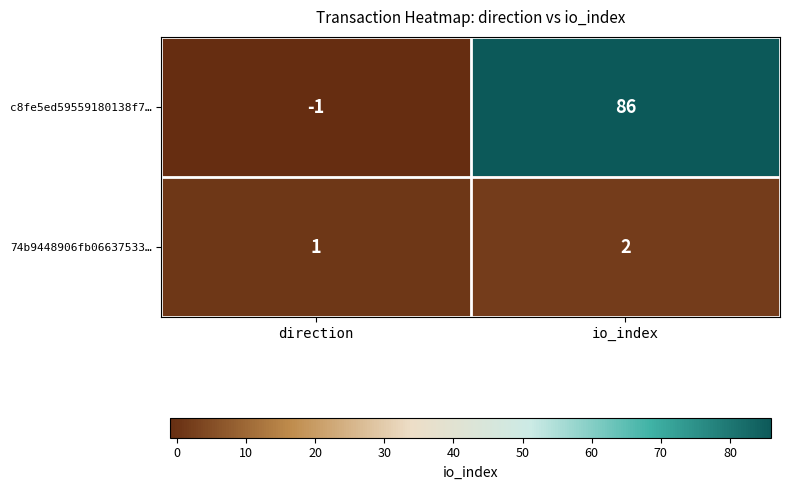

How many data points does each series have?

2